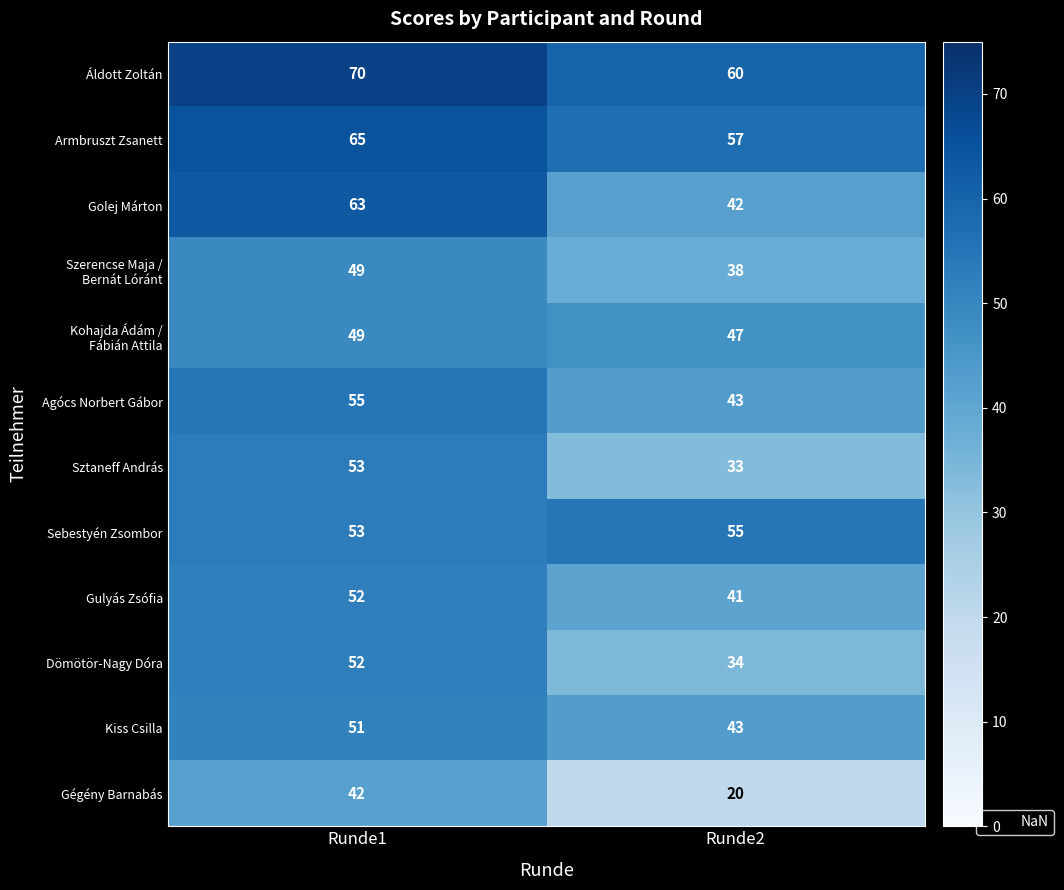

What is the approximate value of Sebestyén Zsombor at Runde1?

53